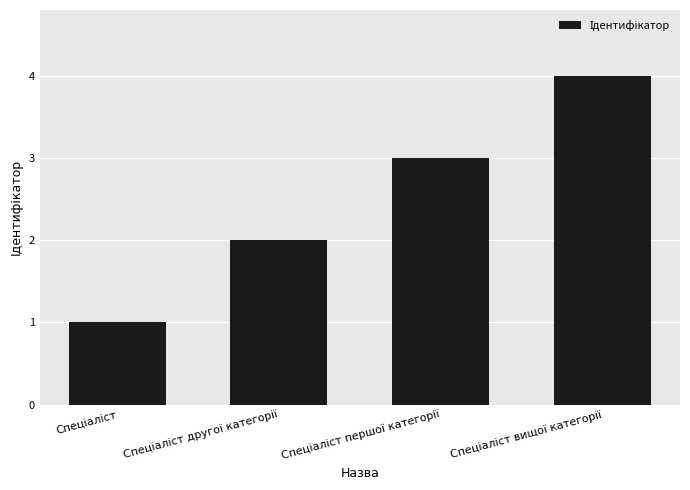

What is the sum of all values?

10